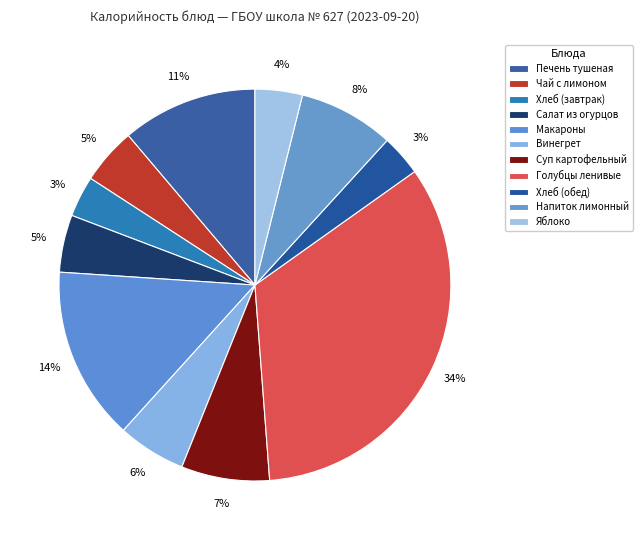

Count the number of slices in the pie.

11